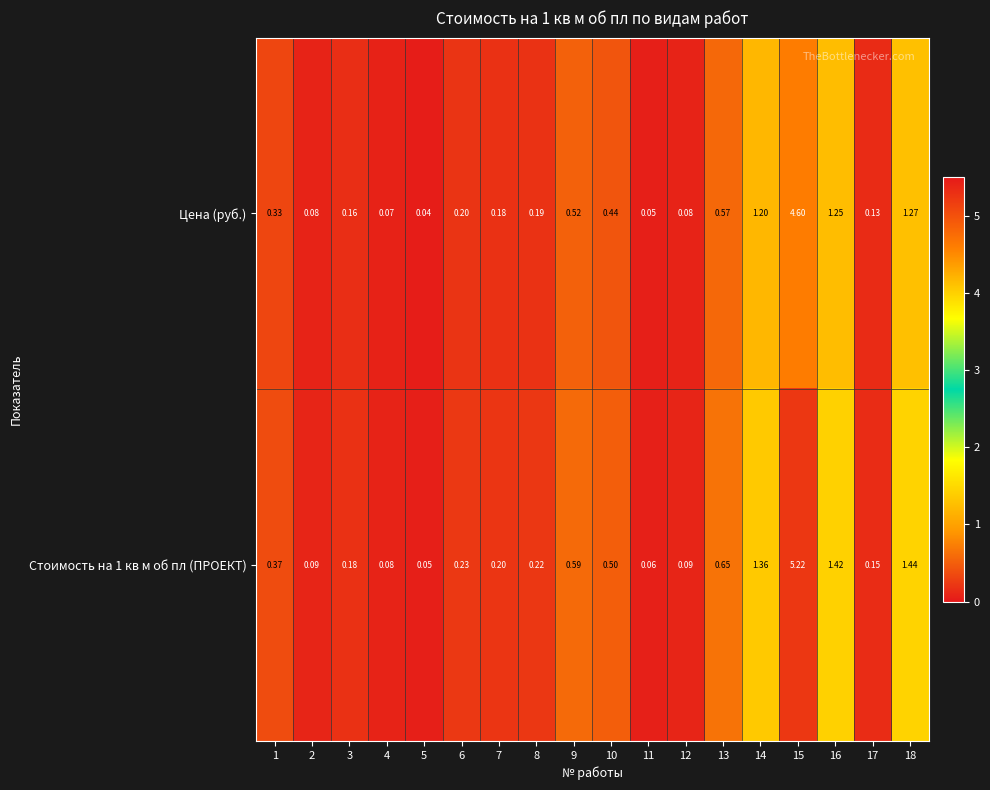

Is the value of Цена (руб.) at 5 greater than the value of Стоимость на 1 кв м об пл (ПРОЕКТ) at 6?

No